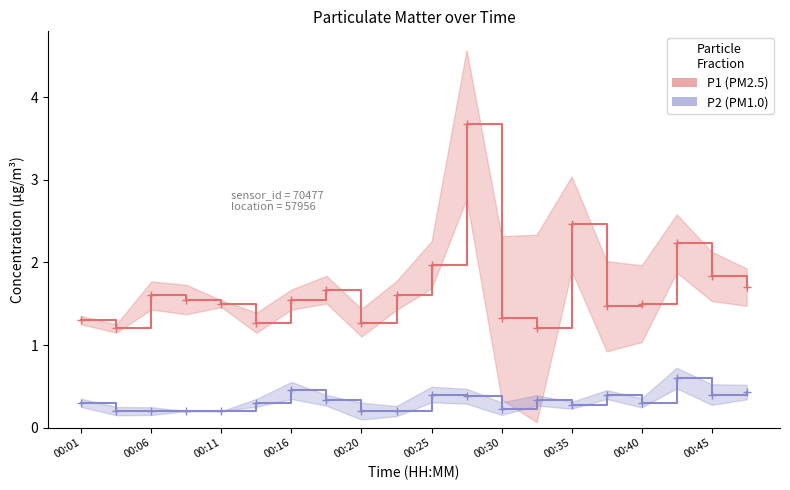

At which label is P2 (PM1.0) closest to 0?

00:06